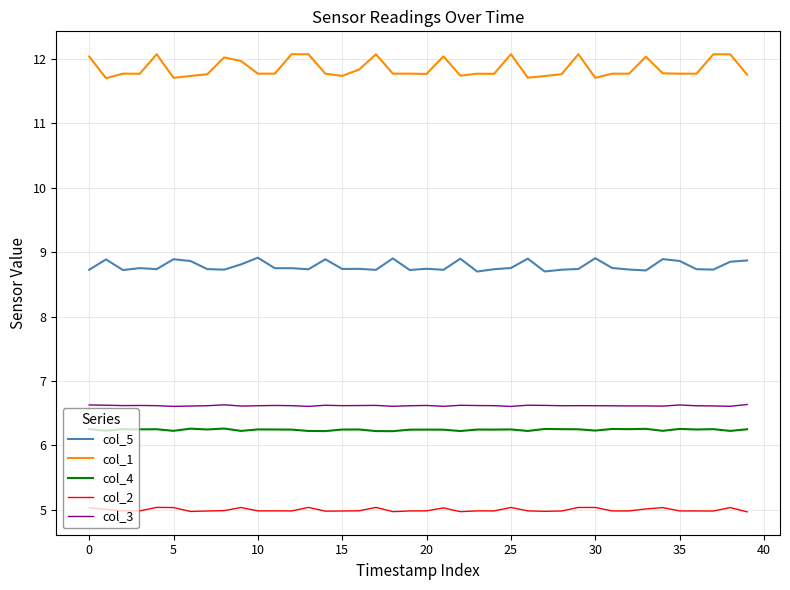

Which series has the widest spread of values?

col_1